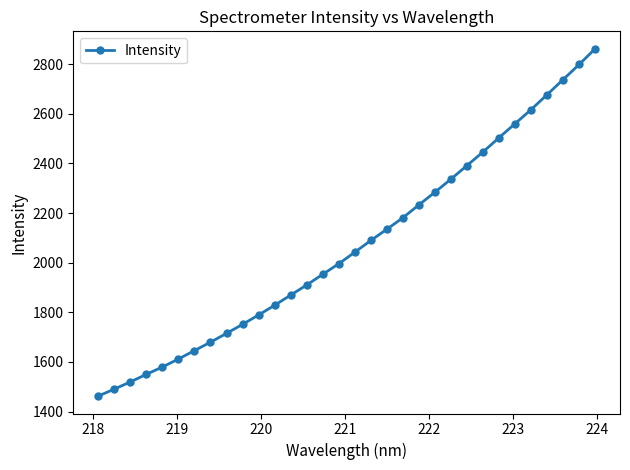

Reading left to right, list all the values displayed in this chart.

1462.1	1490.4	1519.2	1549.9	1579.5	1611.6	1645.7	1679.6	1715.1	1751.4	1789.3	1828.5	1869.4	1910.2	1953.2	1995.8	2042.4	2089.7	2134.9	2181.2	2233.3	2284.2	2337.1	2391.7	2446.6	2504.1	2560.6	2617.2	2677.4	2738.2	2799.1	2862.6